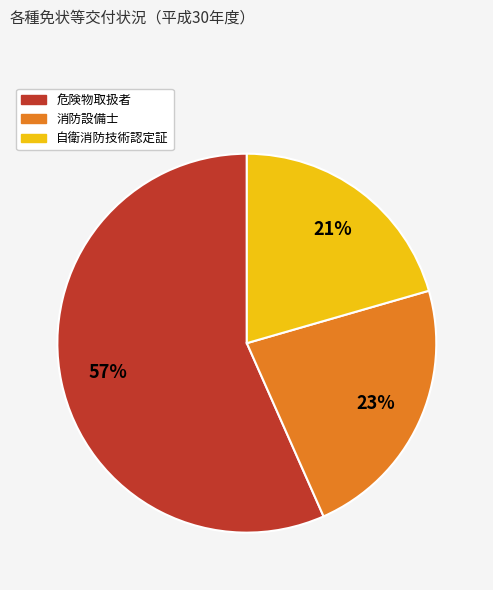

Which slice is the smallest?

自衛消防技術認定証